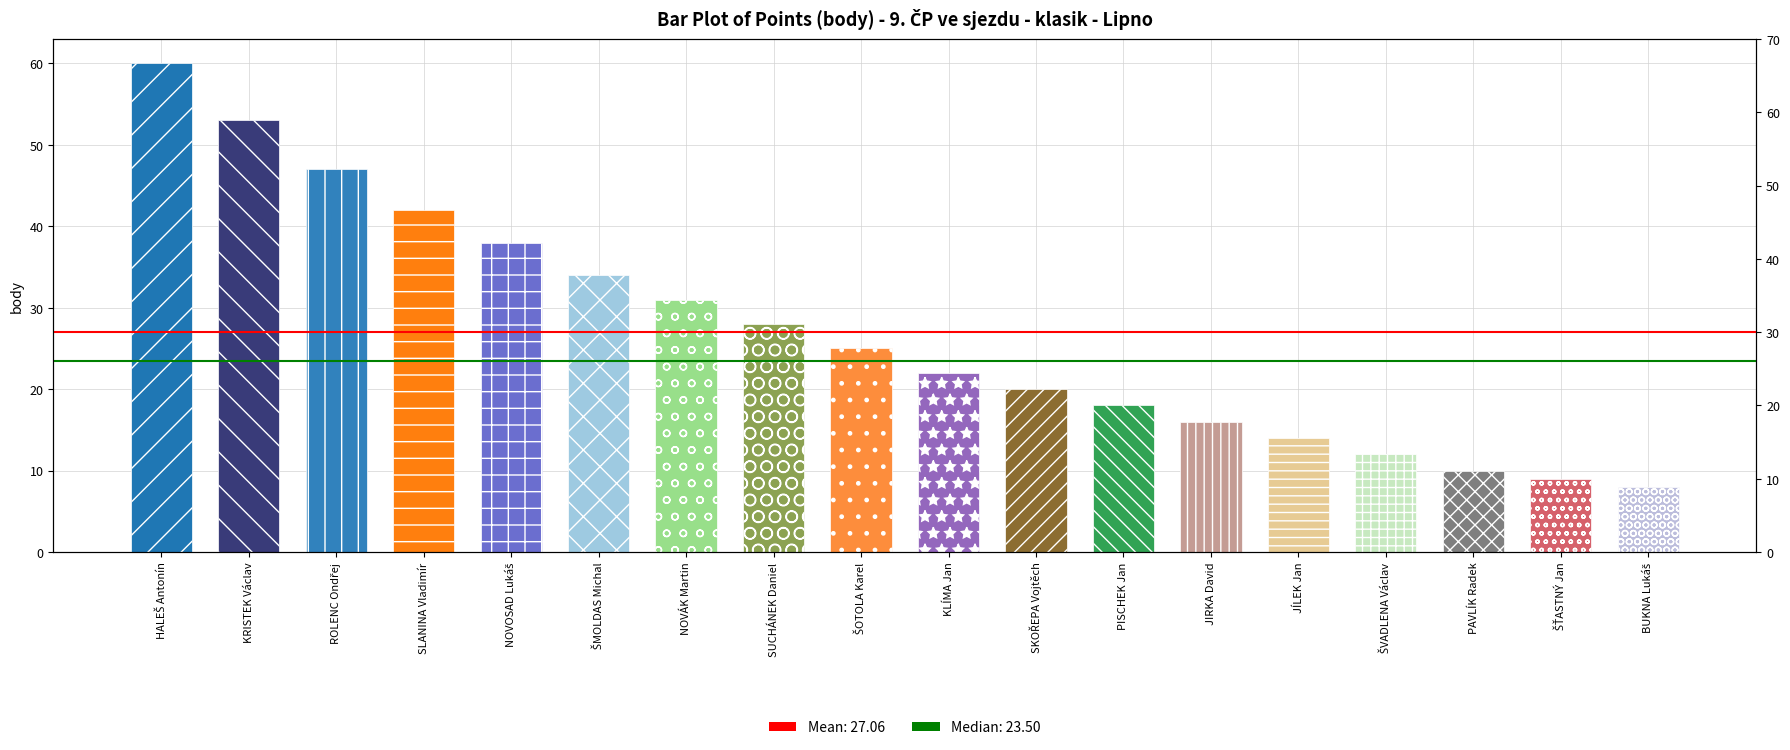

Reading left to right, list all the values displayed in this chart.

60	53	47	42	38	34	31	28	25	22	20	18	16	14	12	10	9	8